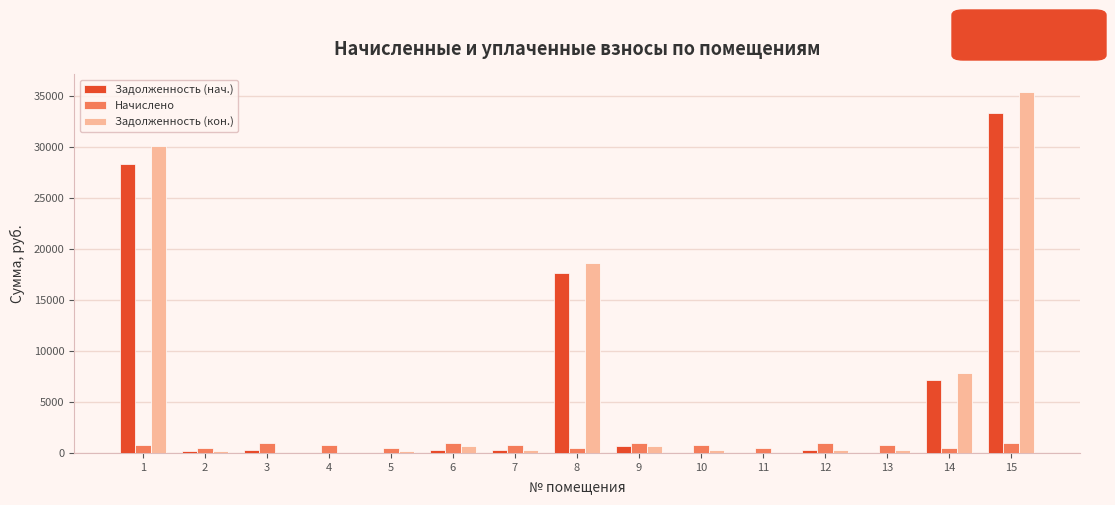

What is the greatest value displayed?

35335.0